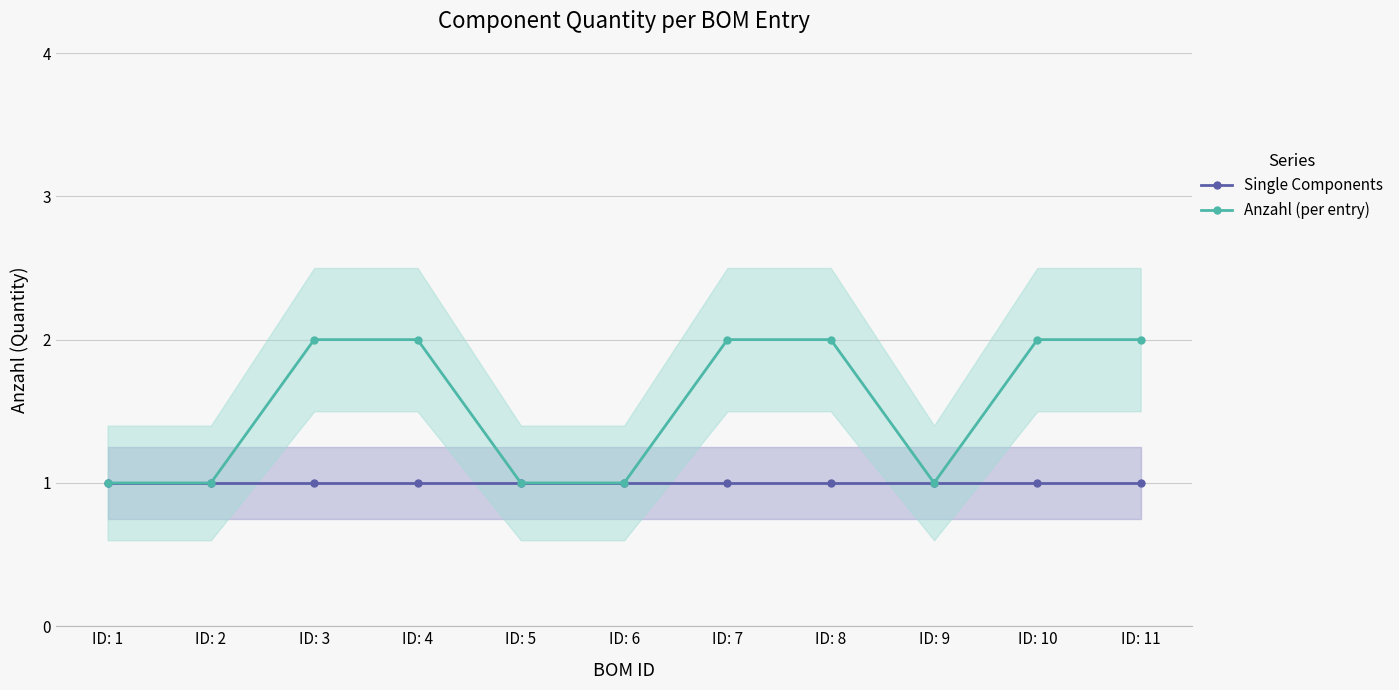

Reading left to right, transcribe all the data shown in this chart.

Single Components: ID: 1=1	ID: 2=1	ID: 3=1	ID: 4=1	ID: 5=1	ID: 6=1	ID: 7=1	ID: 8=1	ID: 9=1	ID: 10=1	ID: 11=1
Anzahl (per entry): ID: 1=1	ID: 2=1	ID: 3=2	ID: 4=2	ID: 5=1	ID: 6=1	ID: 7=2	ID: 8=2	ID: 9=1	ID: 10=2	ID: 11=2